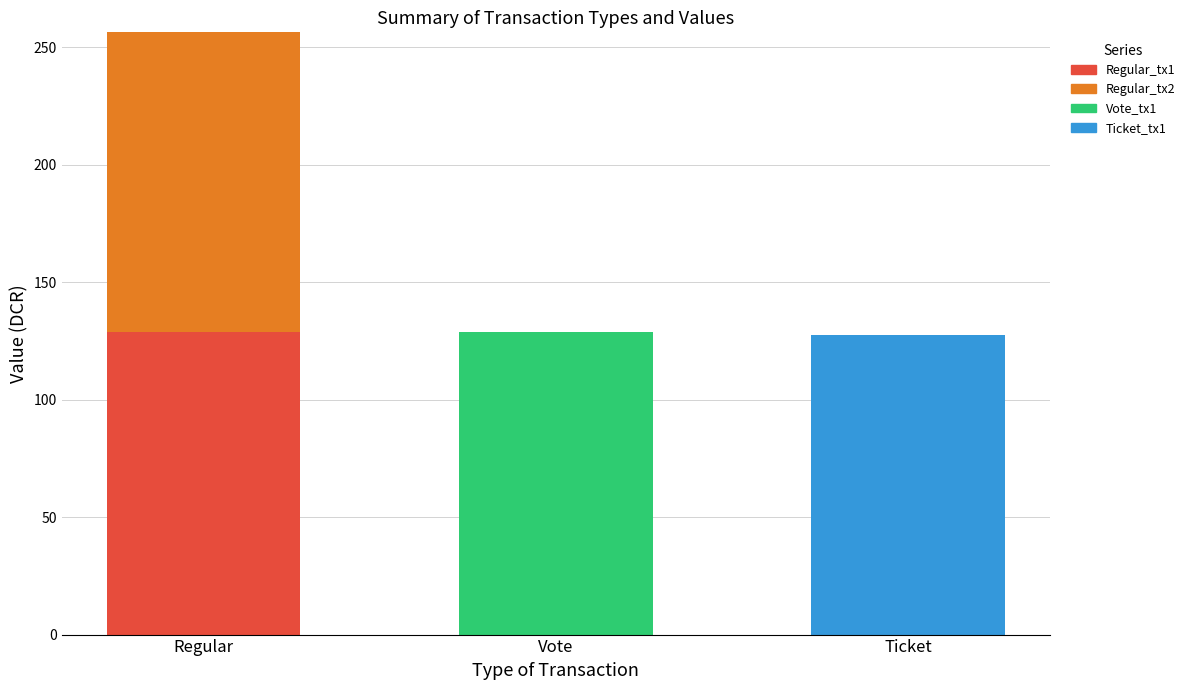

At which category is the sum across all series the highest?

Regular